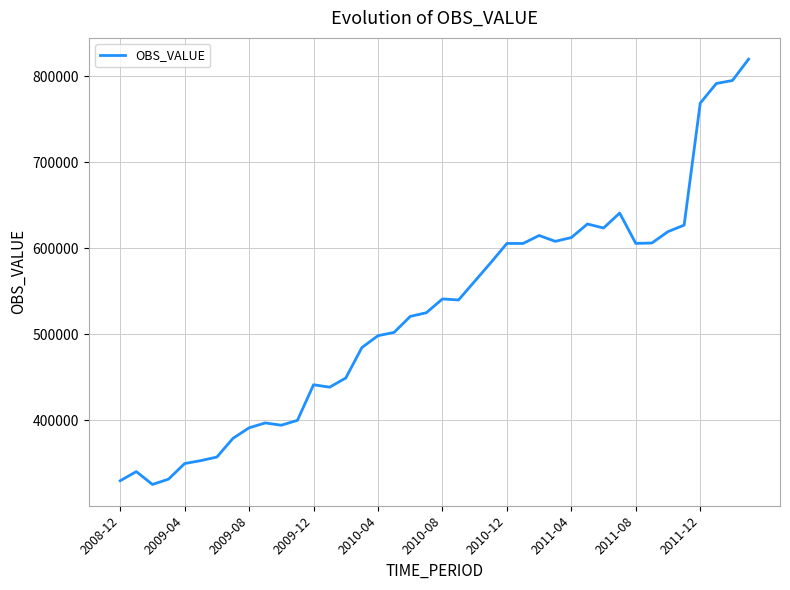

What is the maximum value shown in the chart?

819773